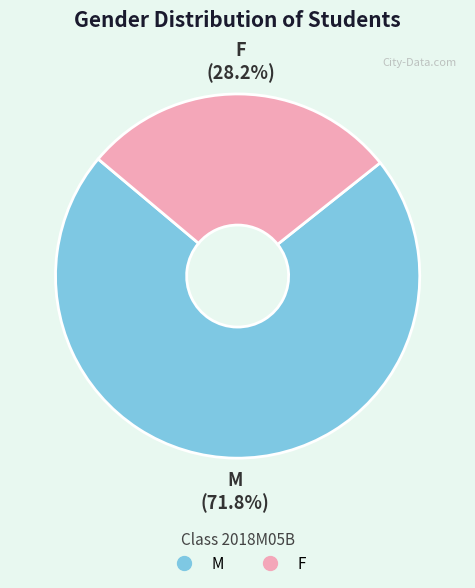

Rank the categories by value from lowest to highest.

F, M